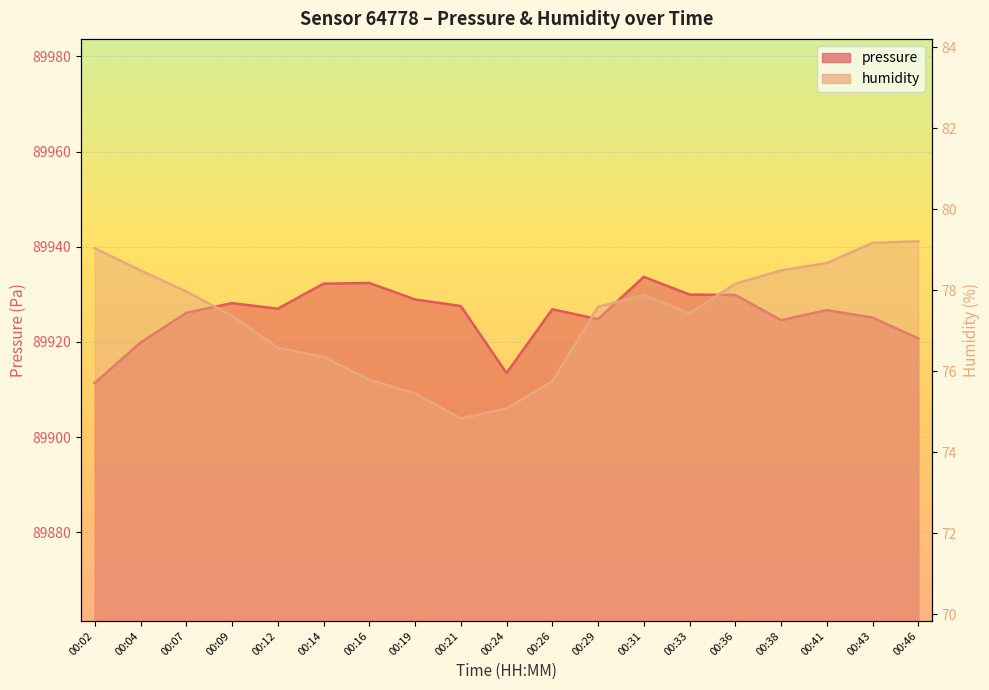

How many values in the pressure series exceed 89926?

12